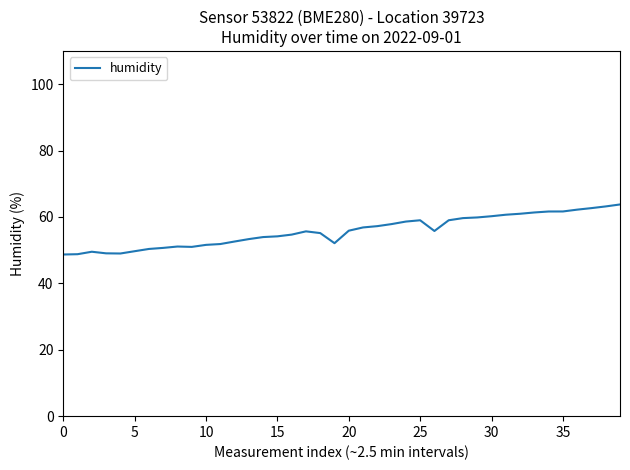

What is the difference between the maximum and minimum values?

15.1